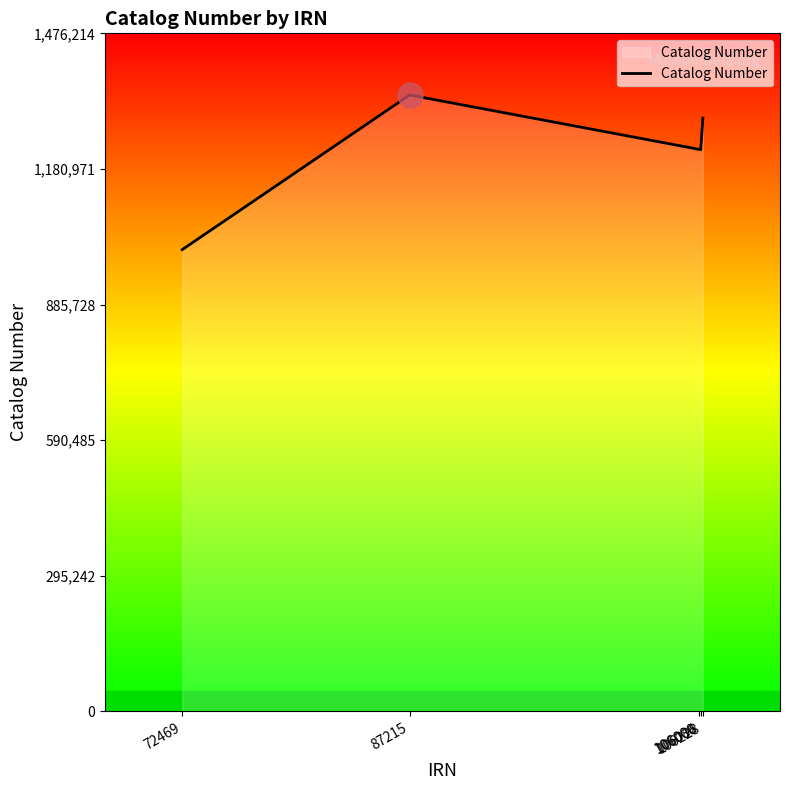

How many interior local peaks (higher than both neighbors) does the data have?

1